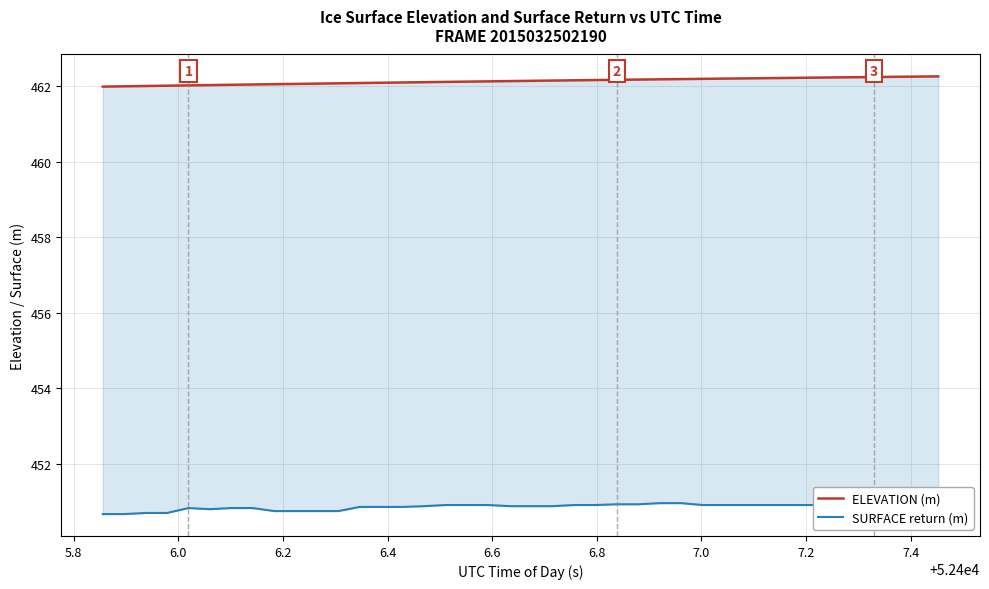

Which series has the widest spread of values?

SURFACE return (m)